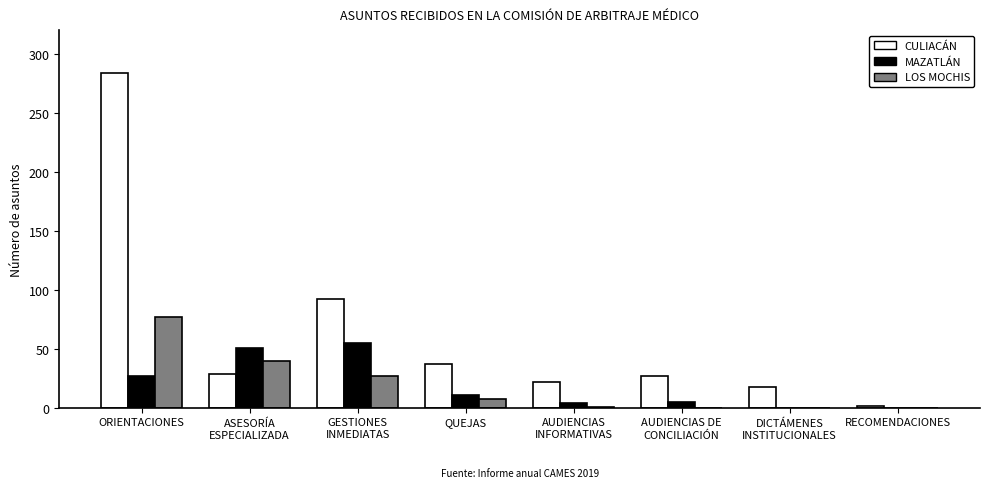

Does the chart contain stacked bars?

No